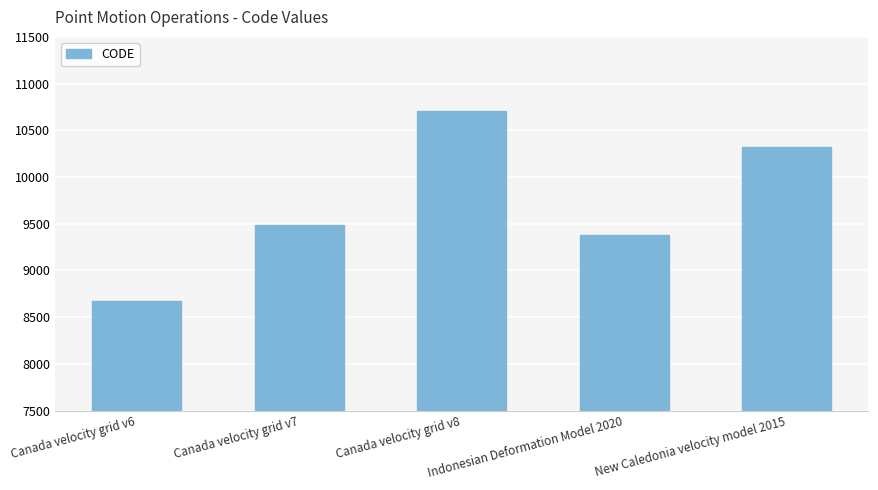

True or false: the data shows 10323 at New Caledonia velocity model 2015.

True